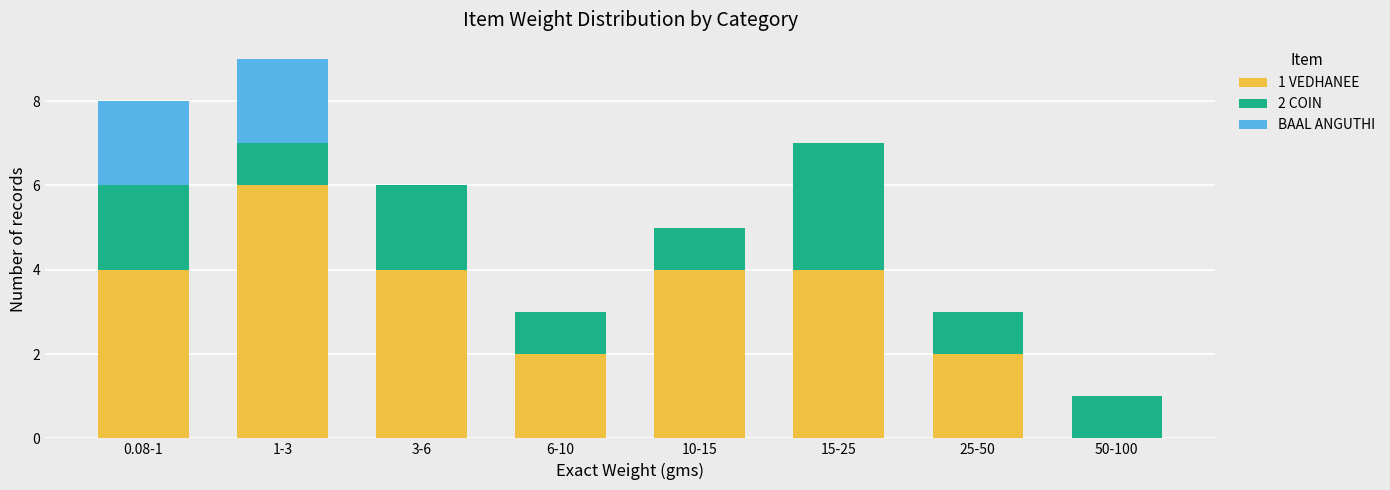

What is the total value across all series at 25-50?

3